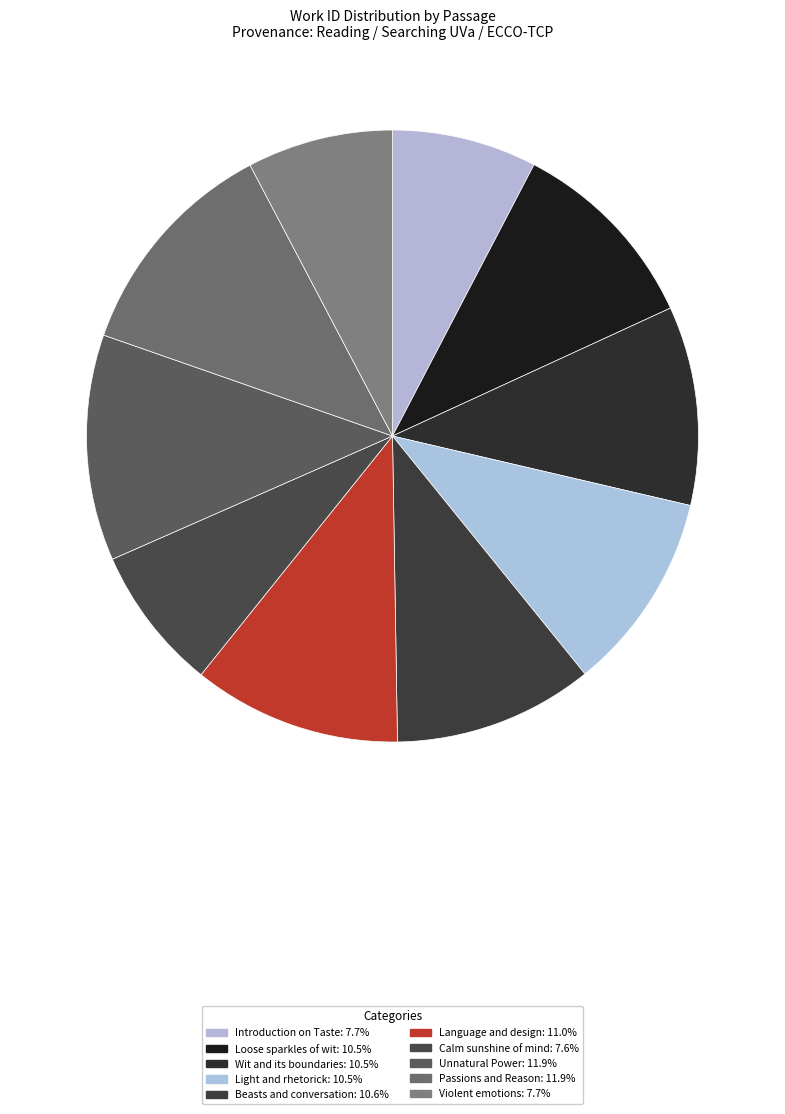

The Violent emotions slice represents 21% of the pie. True or false?

False